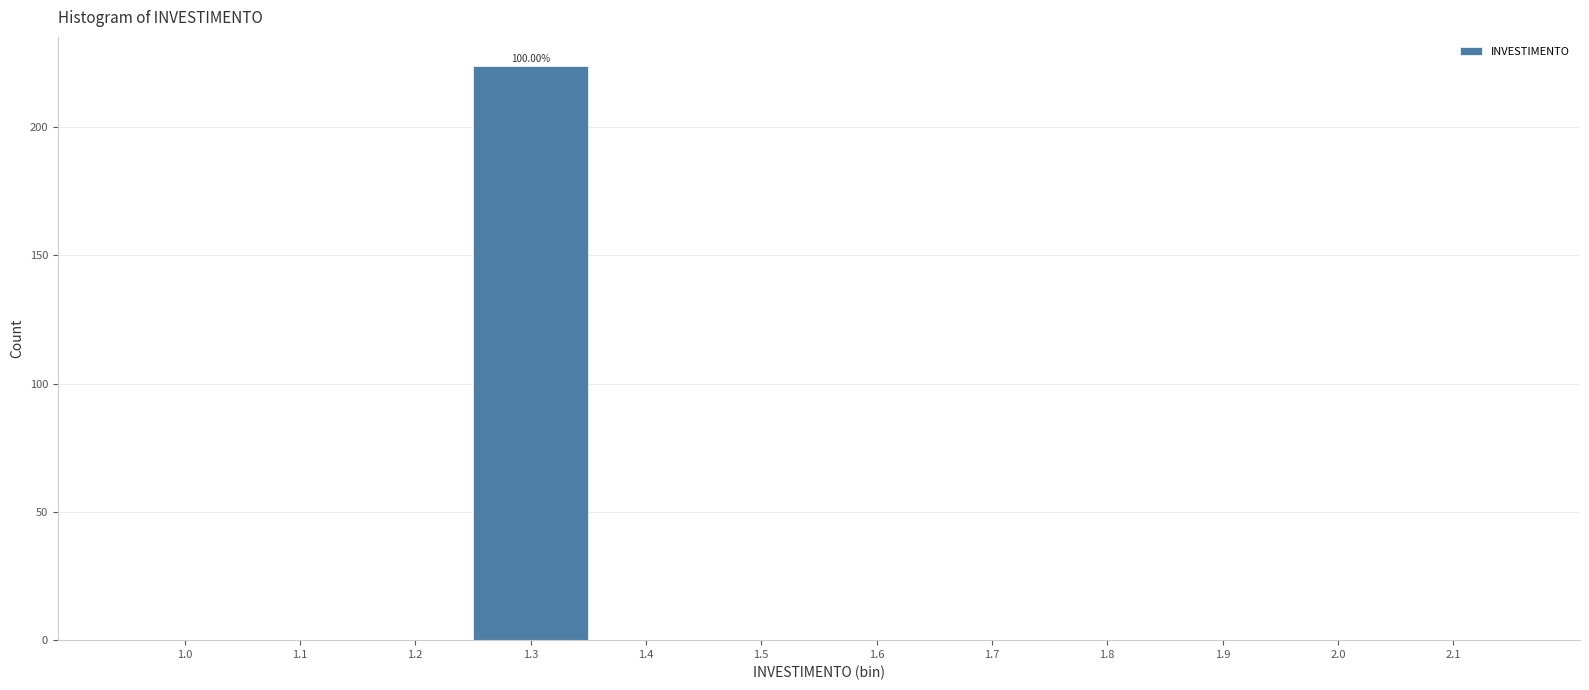

How many distinct data groups are displayed?

1